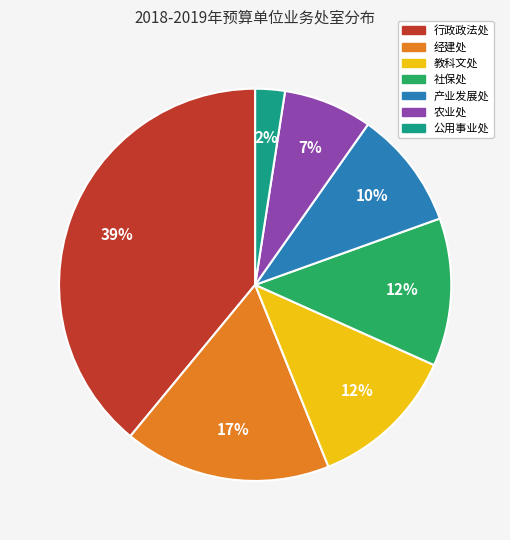

Is there a majority slice in this chart?

No